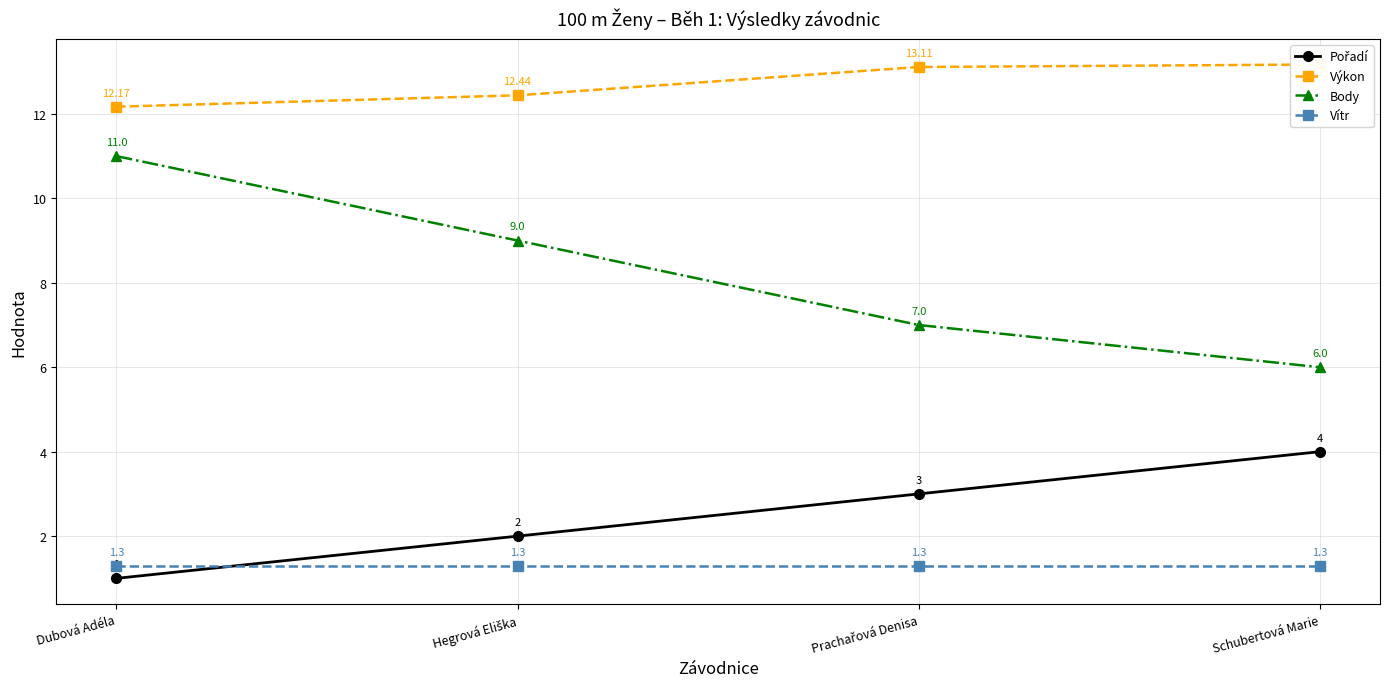

Which category has the lowest value in the Výkon series?

Dubová Adéla